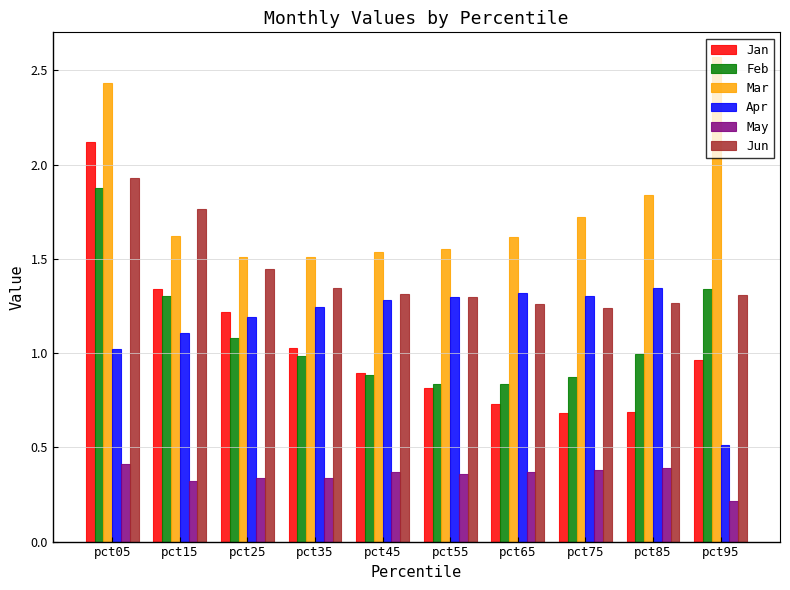

Count the number of data series in this chart.

6